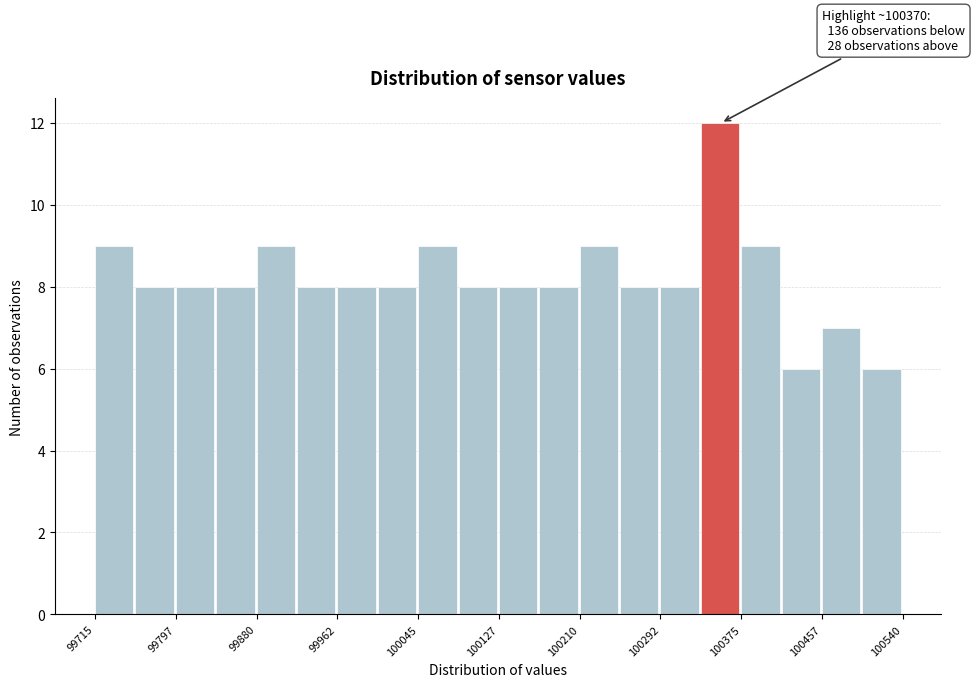

Which range on the x-axis has the tallest bar?

100330 to 100370